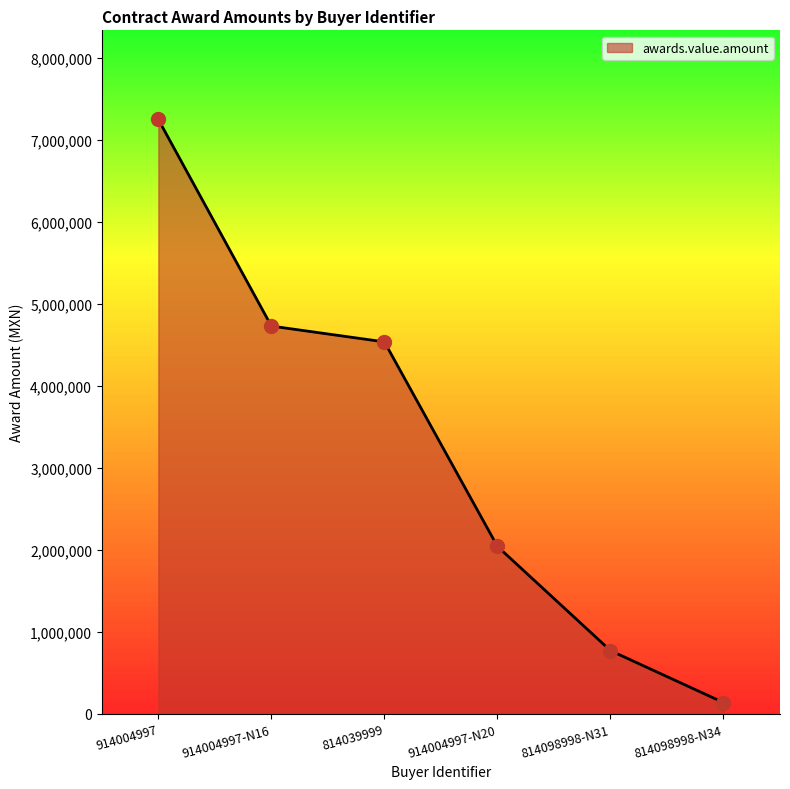

What is the maximum value shown in the chart?

7249074.8